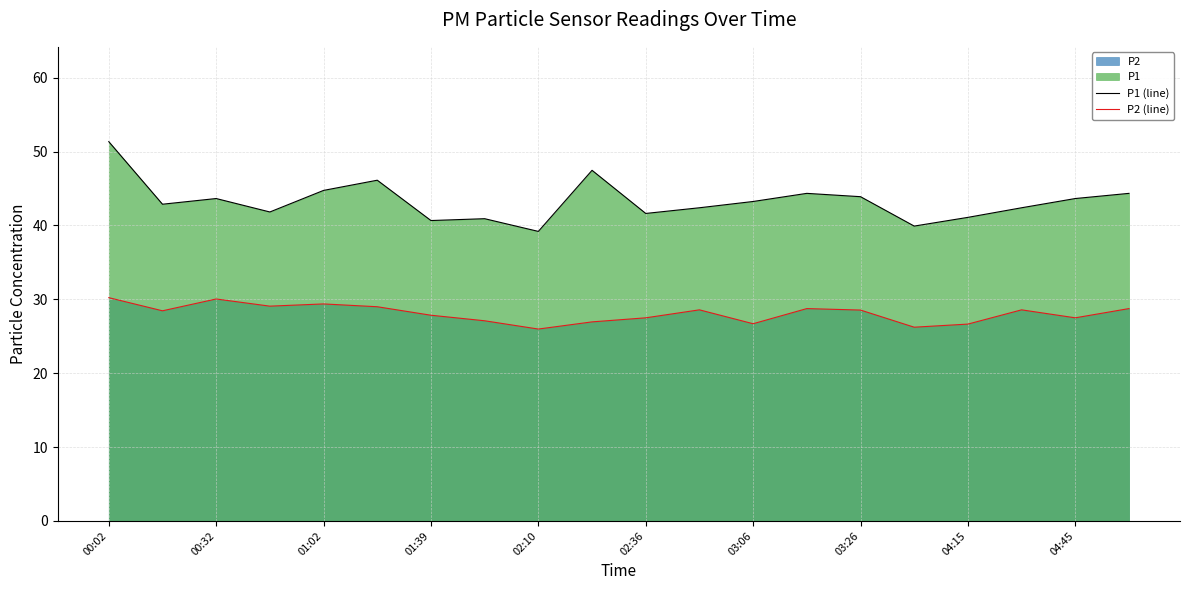

Is it true that P1 (line) equals 41.6 at 02:36?

True